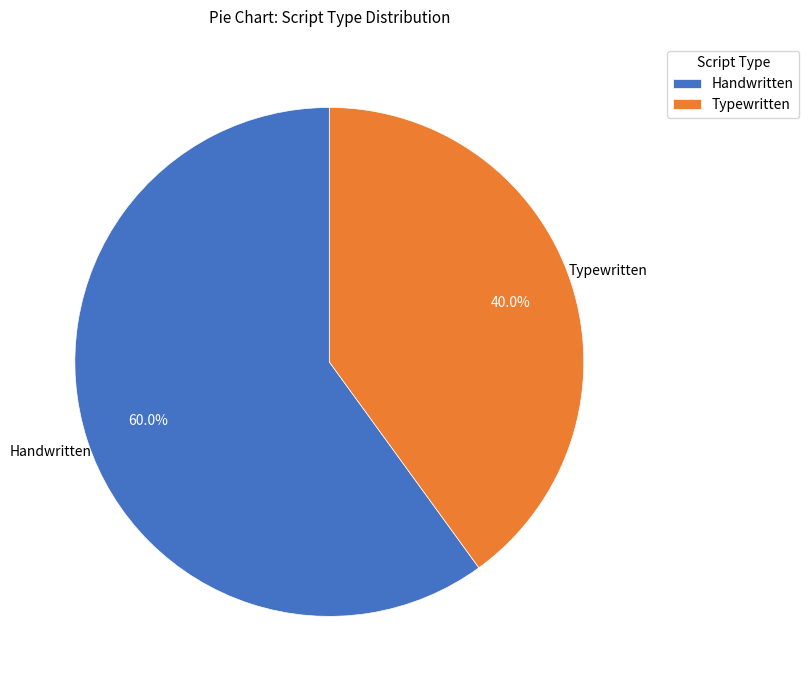

Which slice is the largest?

Handwritten